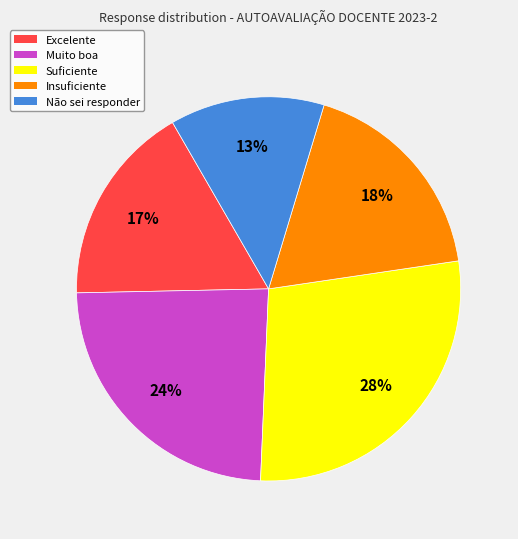

Which category has the biggest portion of the pie?

Suficiente